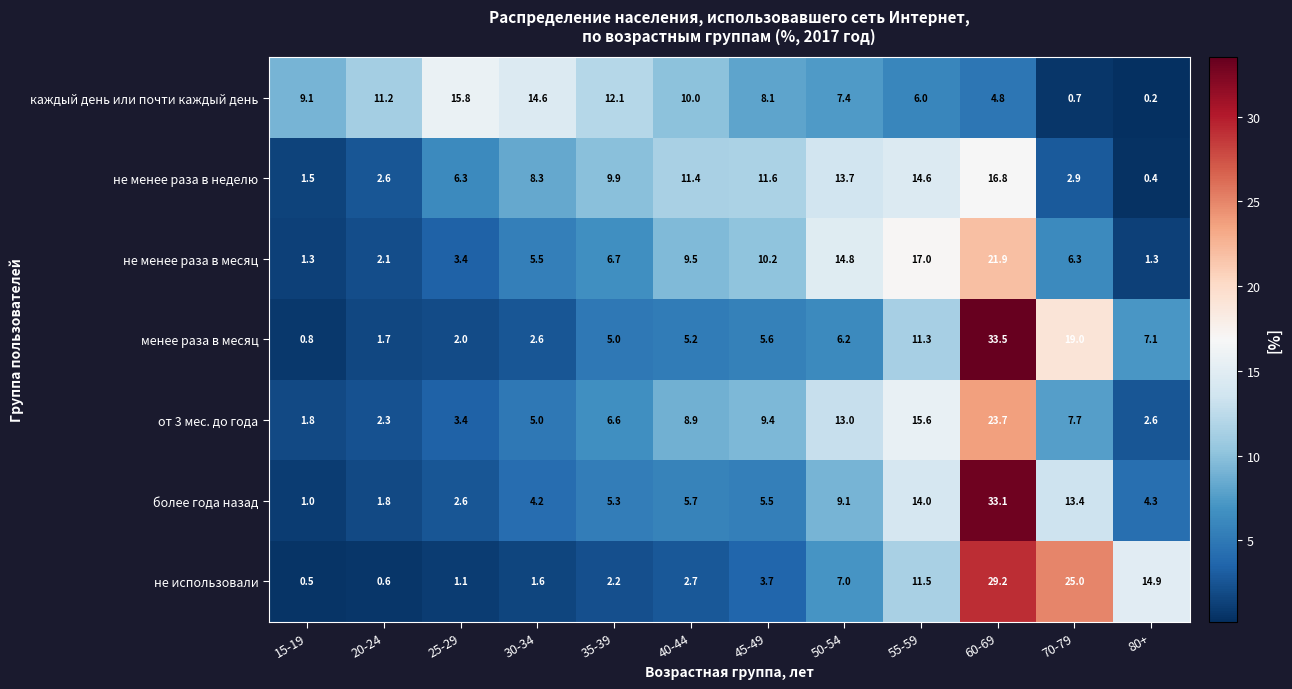

Which category has the highest value in the не менее раза в месяц series?

60-69